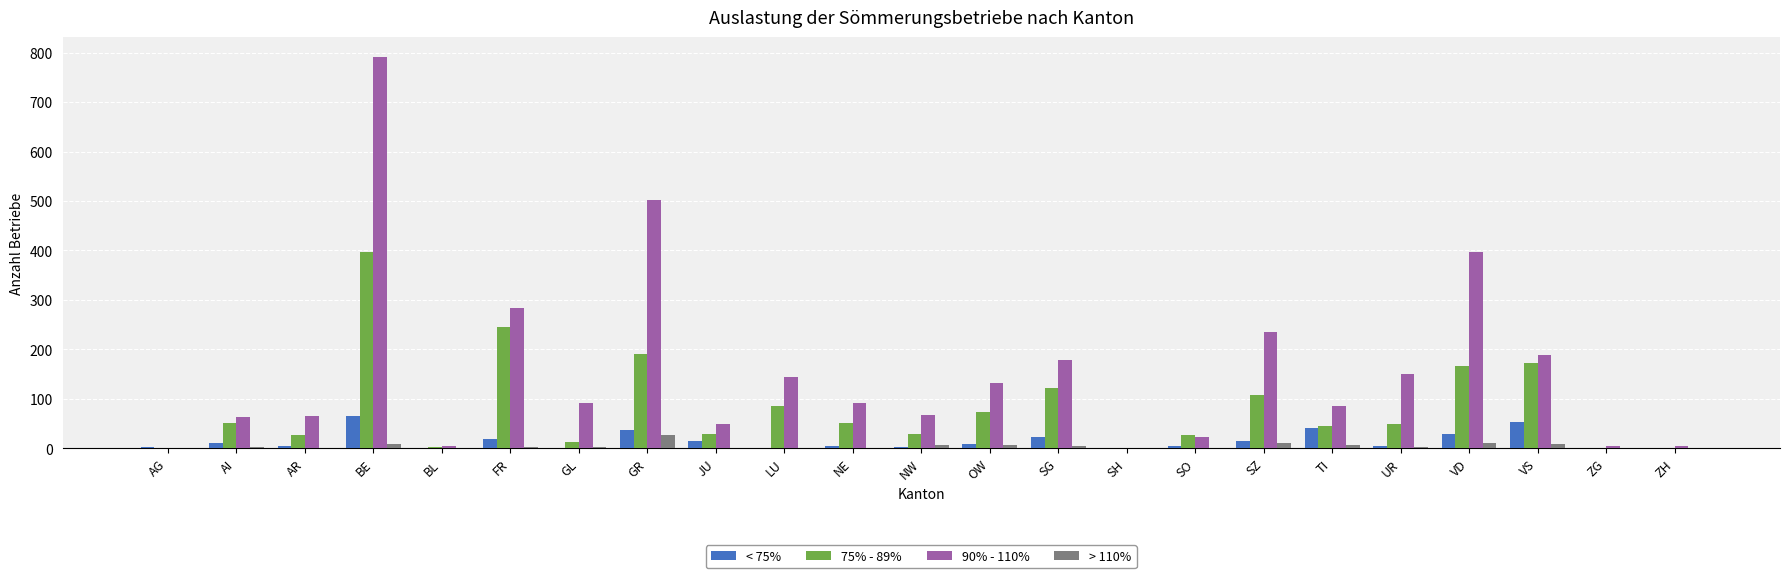

How many categories are shown in the chart?

23